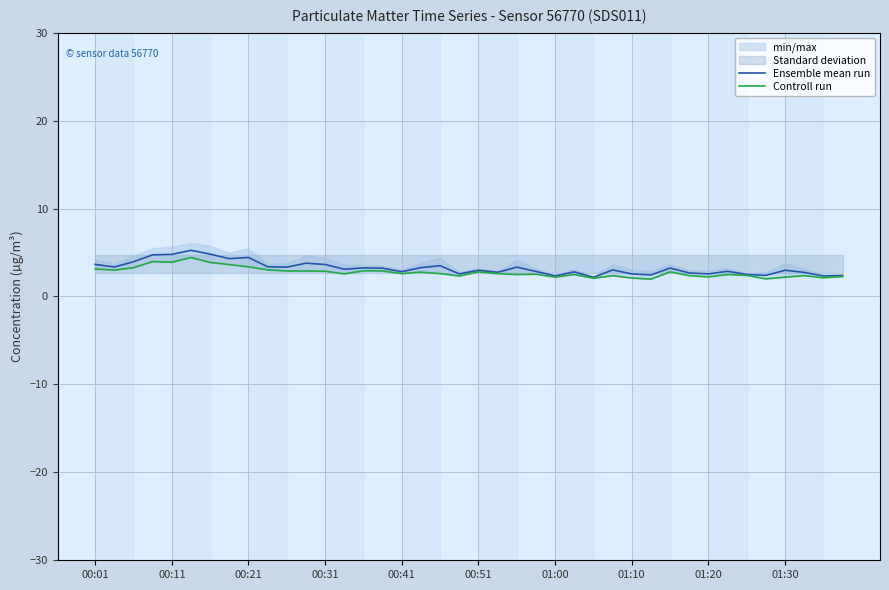

Which has a higher value, 21 or 10?

10